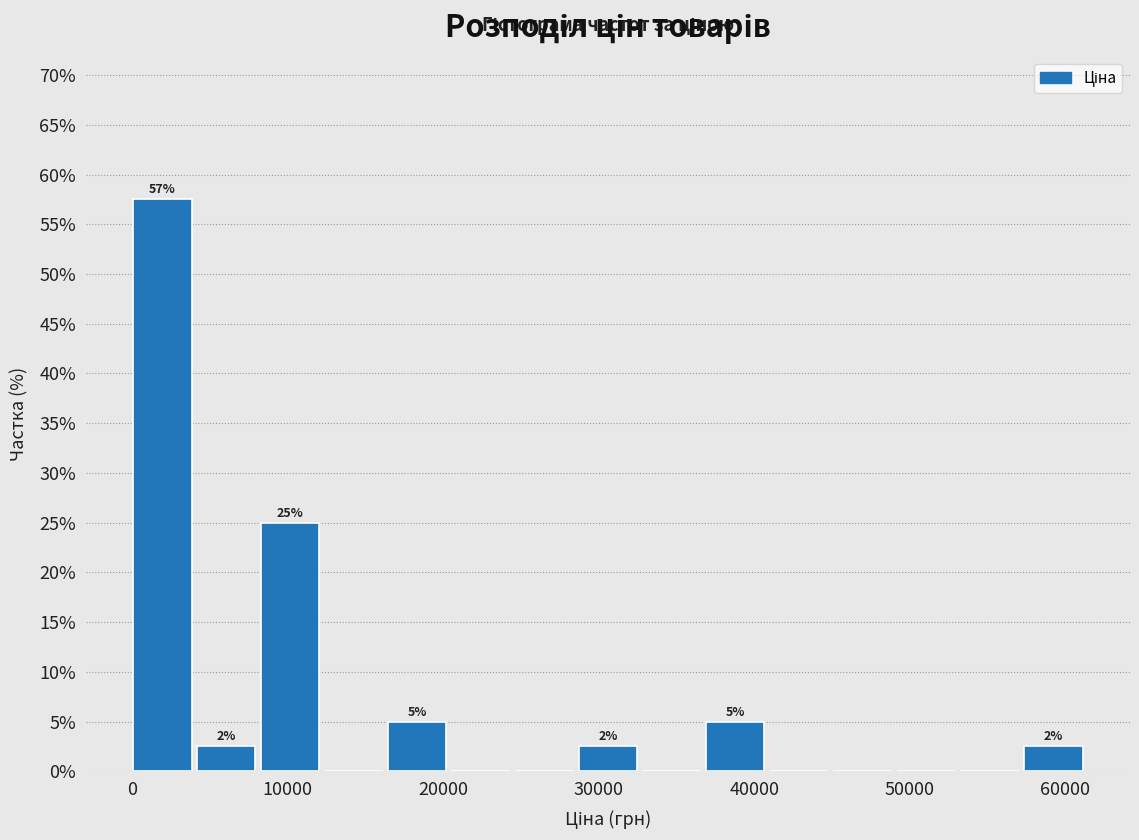

Over which range of the x-axis is the bar tallest?

0 to 4000